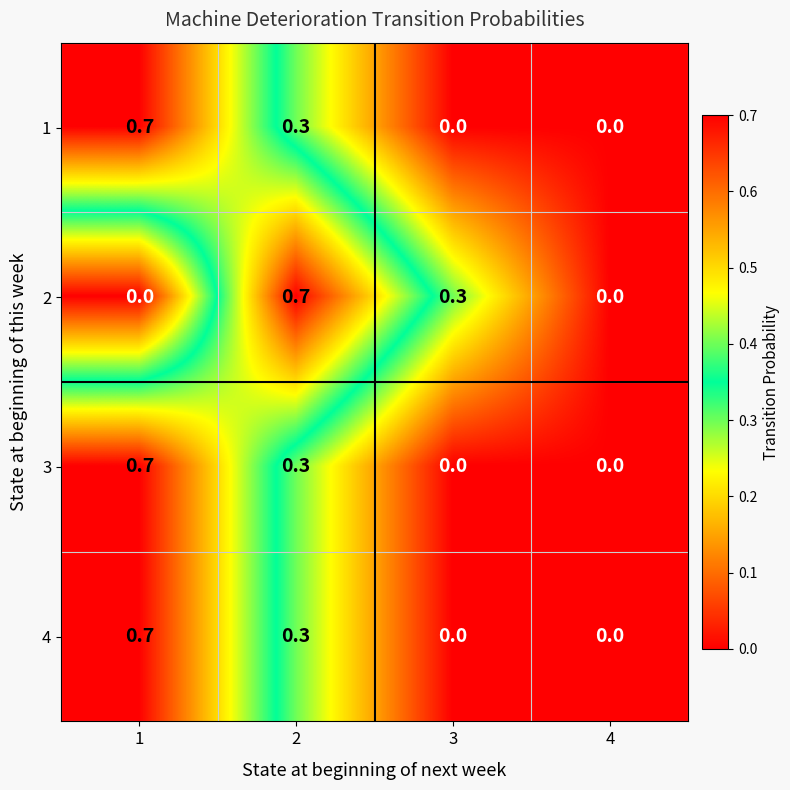

Reading left to right, transcribe all the data shown in this chart.

1: 1=0.7	2=0.3	3=0.0	4=0.0
2: 1=0.0	2=0.7	3=0.3	4=0.0
3: 1=0.7	2=0.3	3=0.0	4=0.0
4: 1=0.7	2=0.3	3=0.0	4=0.0